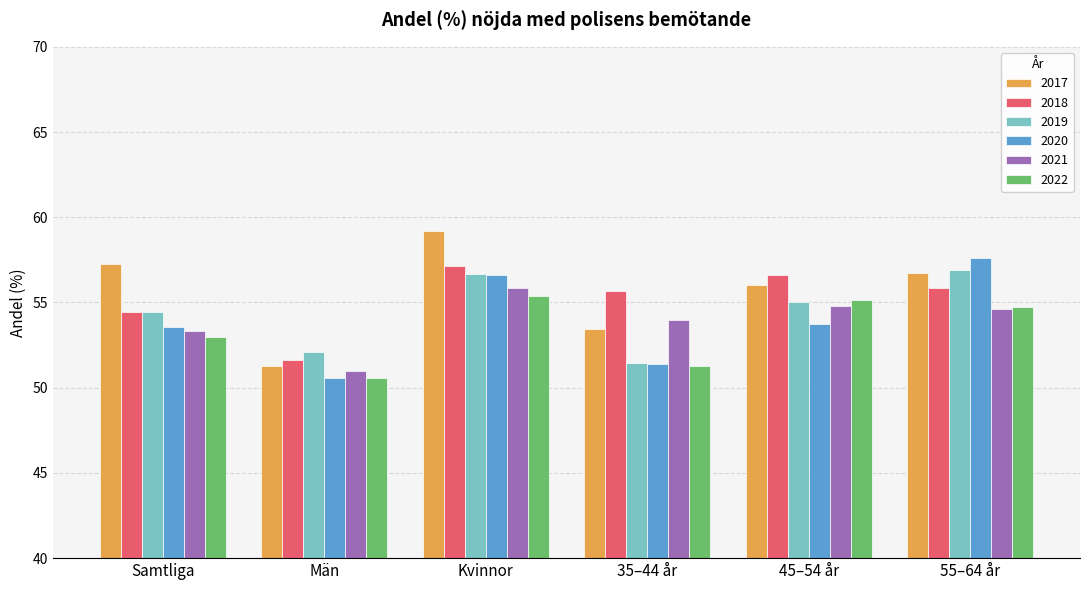

Between Kvinnor and 35–44 år, which series saw the biggest shift?

2017